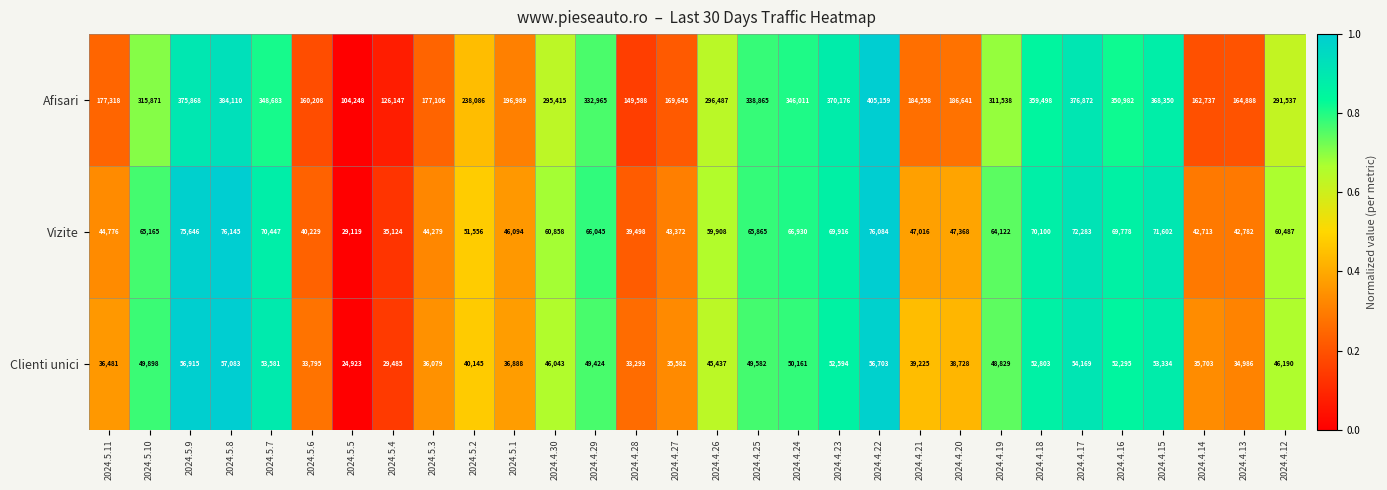

What is the difference between the highest and lowest values at 2024.4.22?

348456